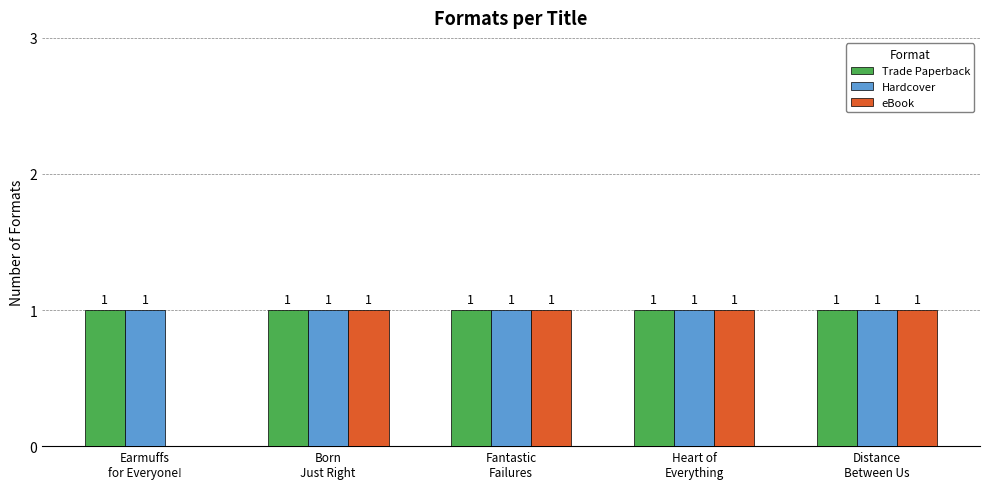

What is the sum of all eBook values?

4